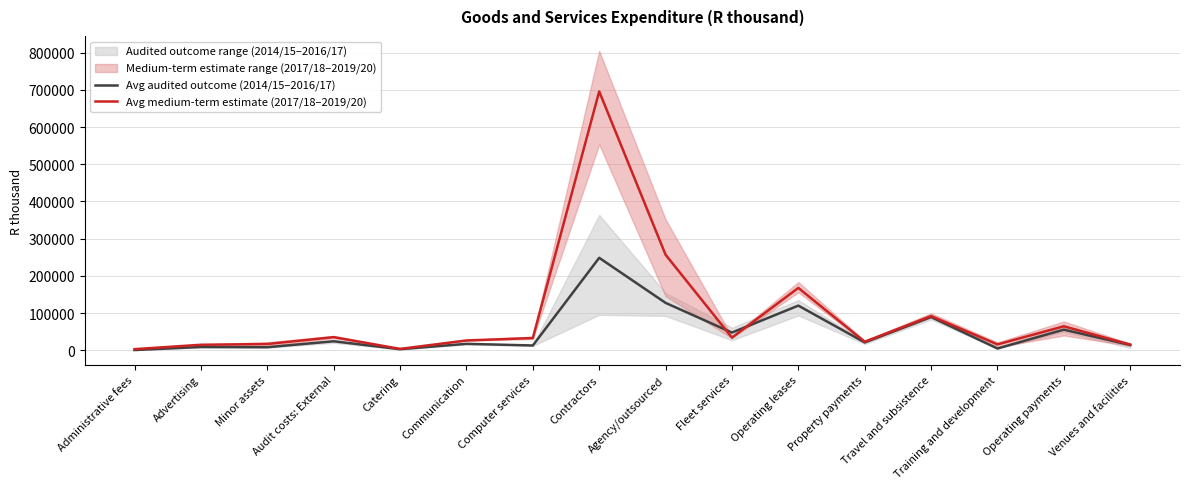

Between Computer services and Property payments, which series saw the biggest shift?

Avg medium-term estimate (2017/18–2019/20)